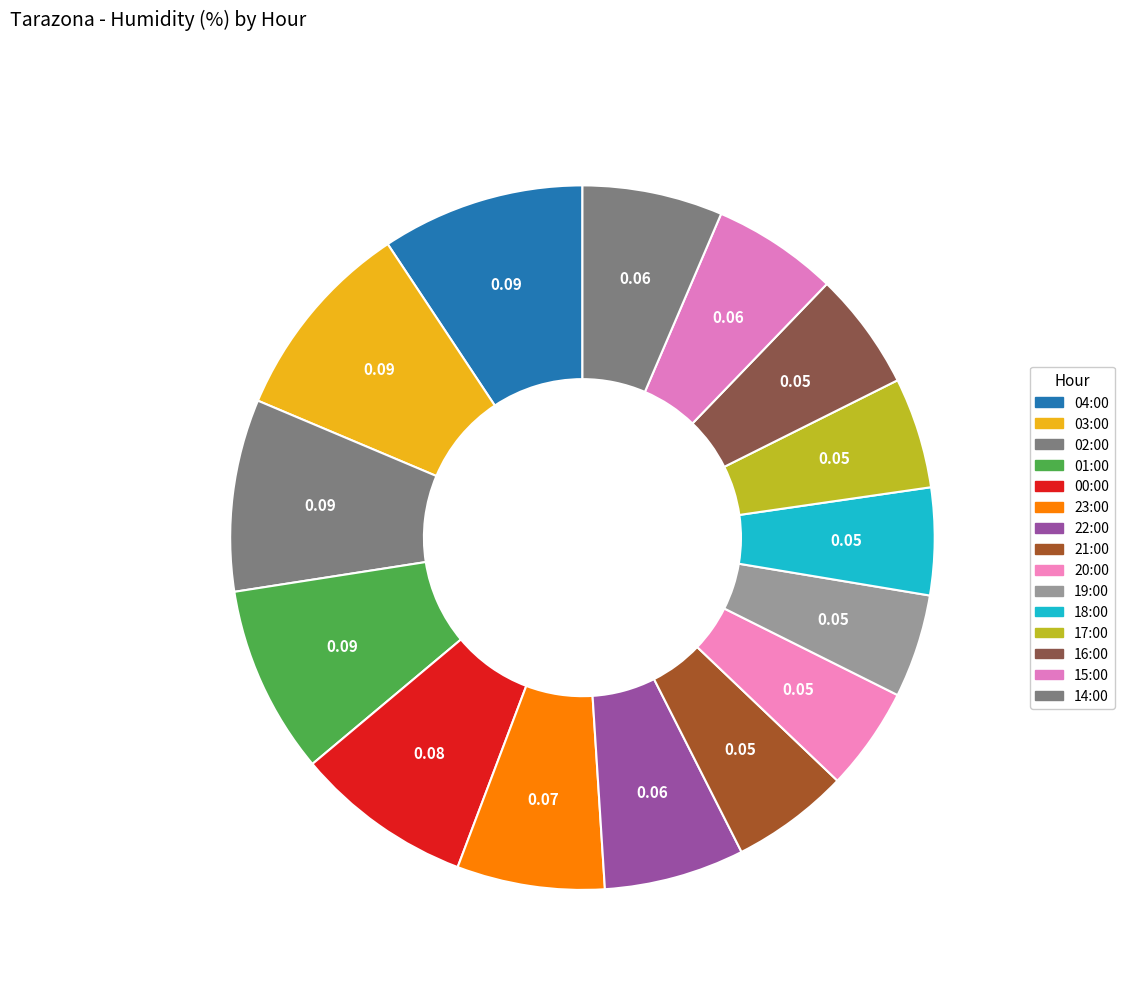

How many slices are in this pie chart?

15